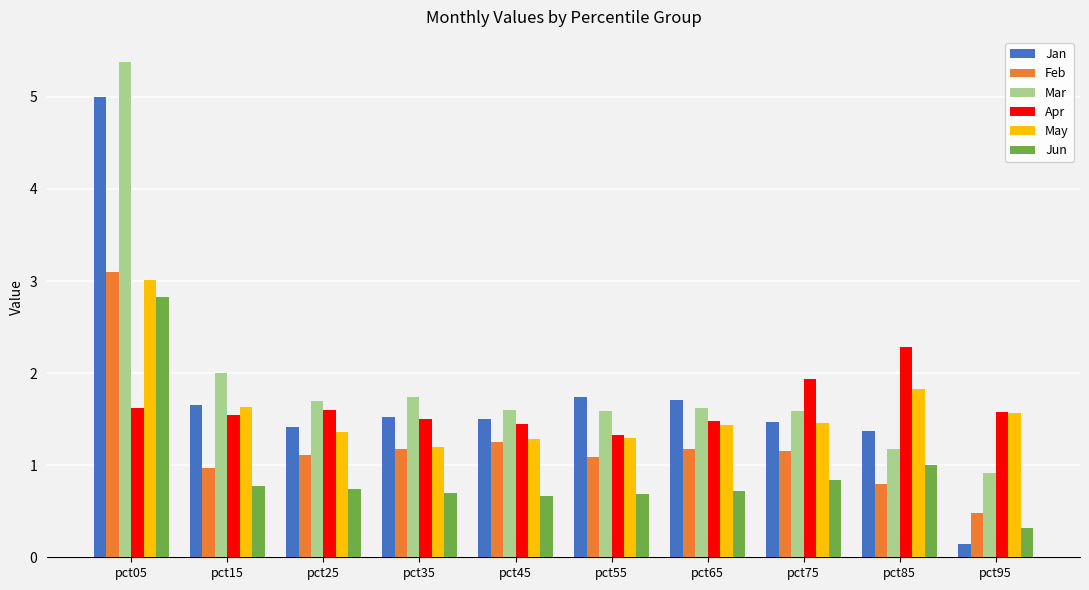

True or false: Apr has a value of 2.3 at pct85.

True